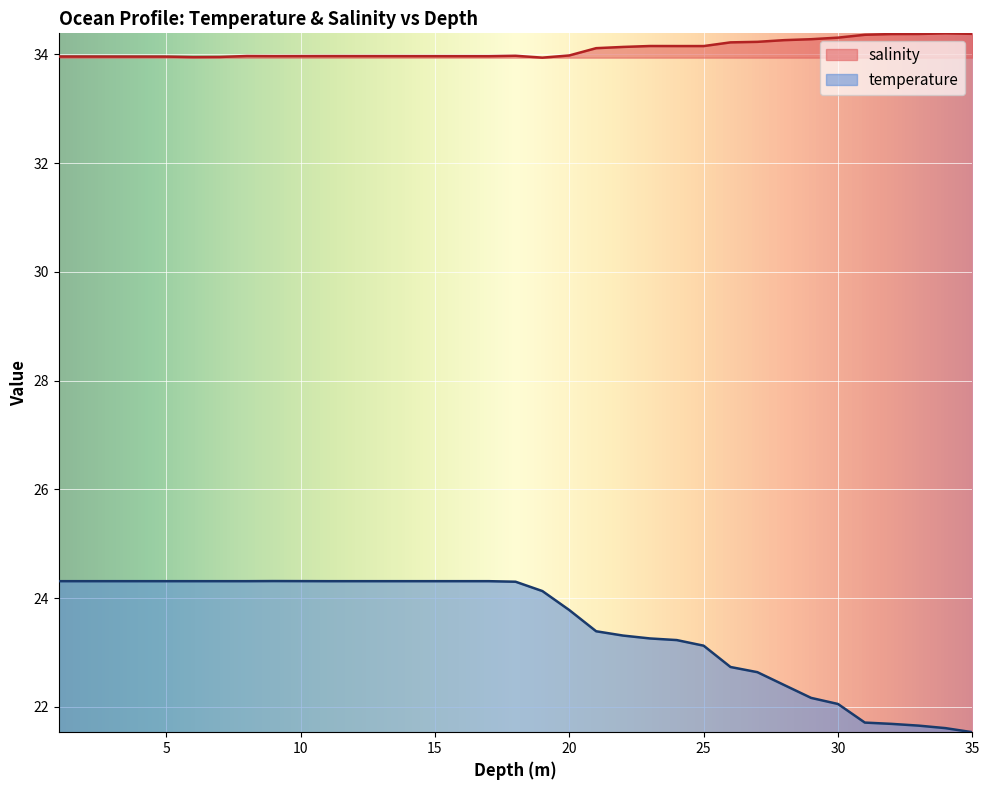

True or false: salinity has a value of 34.0 at 3.0.

True